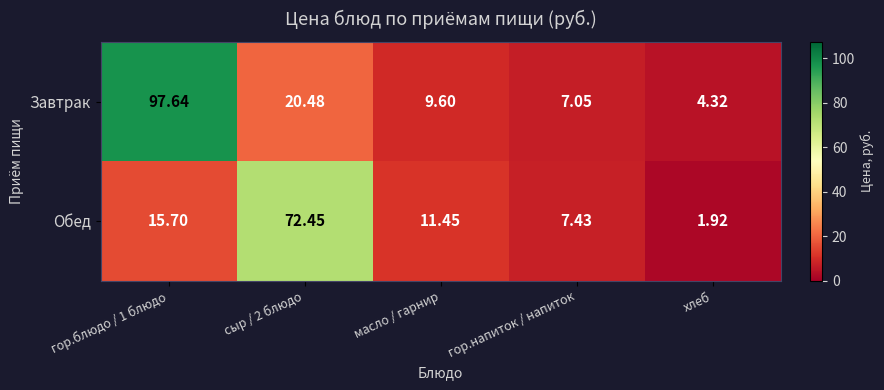

Which label corresponds to the smallest value in the chart?

хлеб